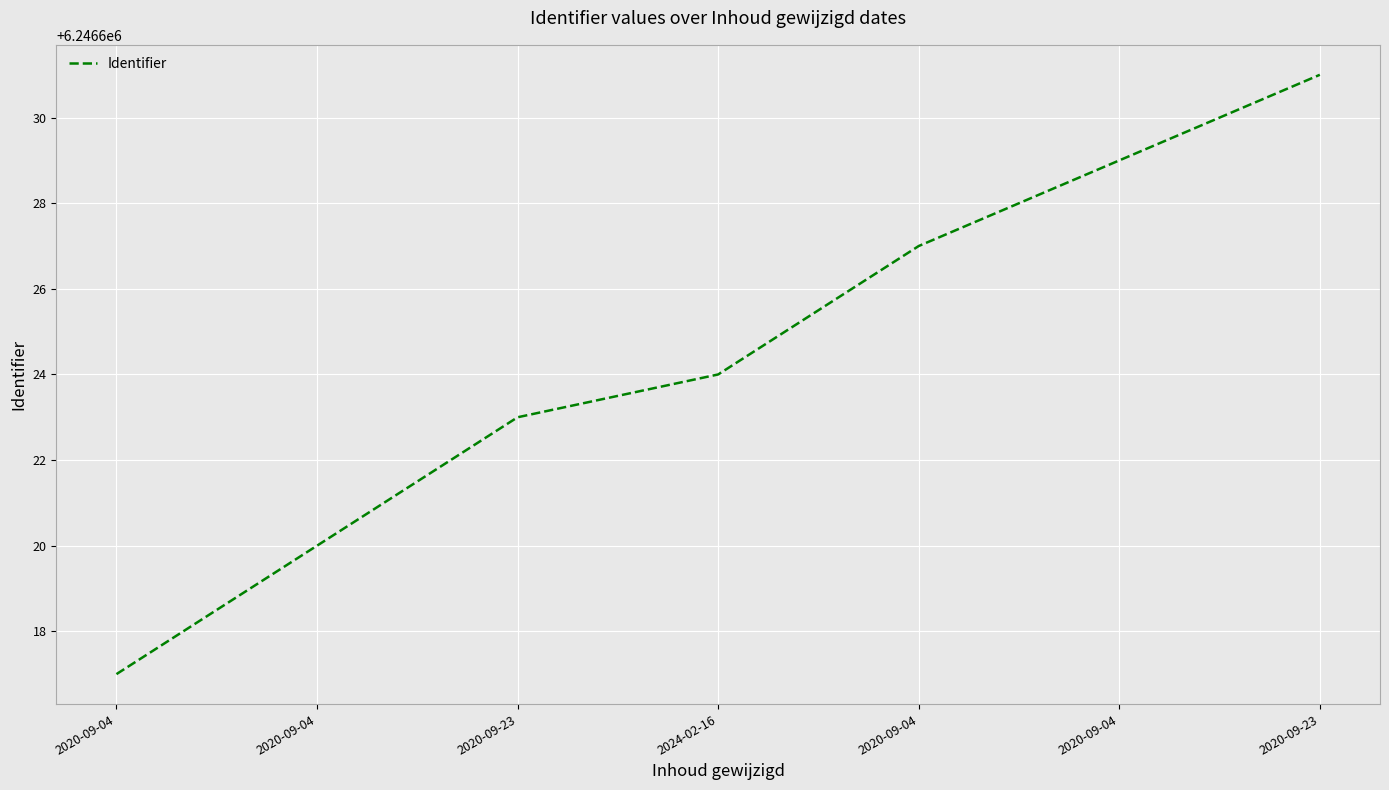

What is the ratio of the value at 2024-02-16 to the value at 2020-09-04?

1.0